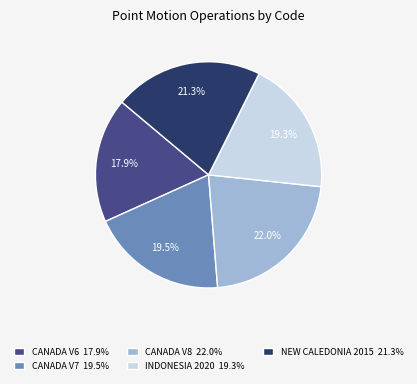

What is the ratio of the value at CANADA V6 17.9% to the value at CANADA V7 19.5%?

0.9